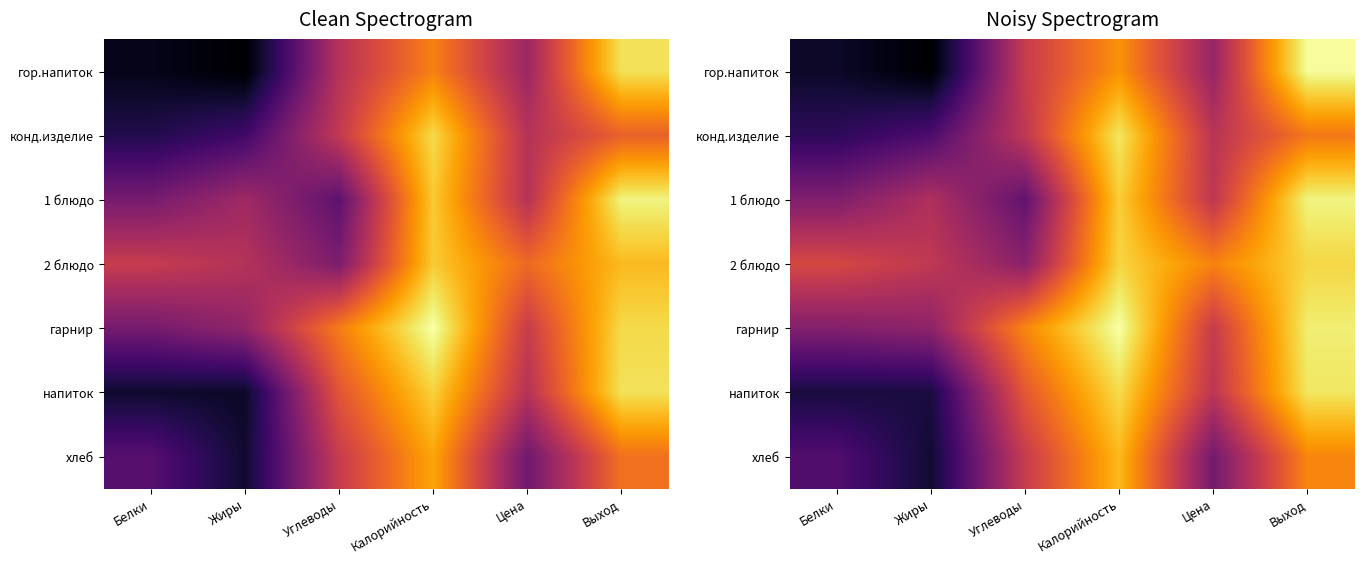

What is the sum of all конд.изделие values?

17.9